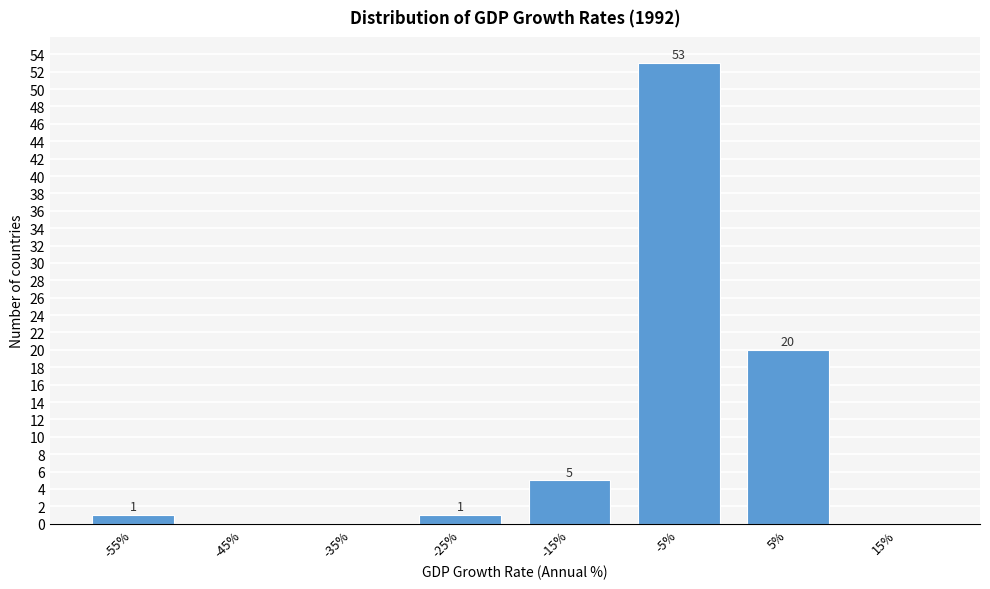

Reading left to right, extract all data points from this chart.

-55%=1	-45%=0	-35%=0	-25%=1	-15%=5	-5%=53	5%=20	15%=0